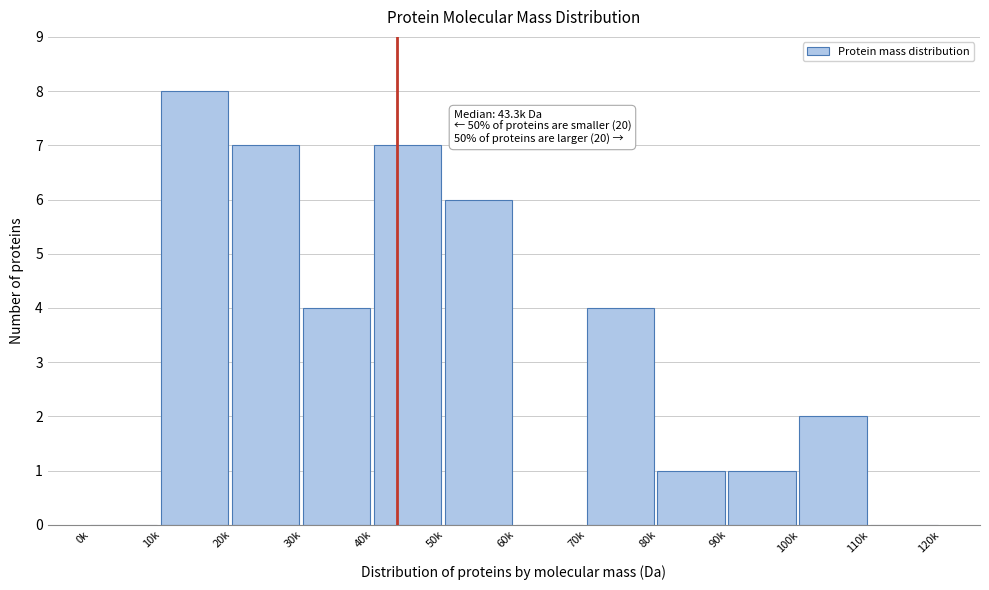

Reading left to right, transcribe all the data shown in this chart.

0k=0	10k=8	20k=7	30k=4	40k=7	50k=6	60k=0	70k=4	80k=1	90k=1	100k=2	110k=0